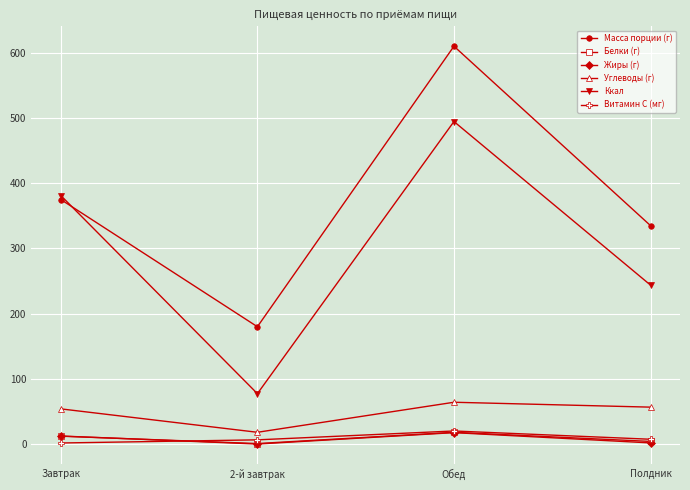

At which label is Масса порции (г) closest to 395?

Завтрак